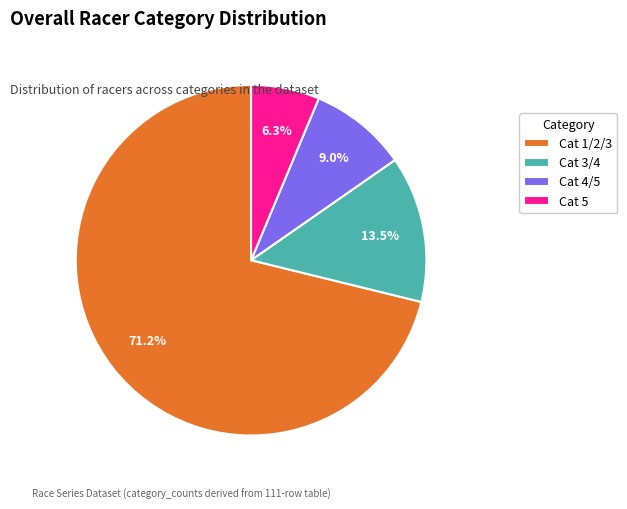

What is the total percentage of Cat 1/2/3 and Cat 4/5?

80.2%